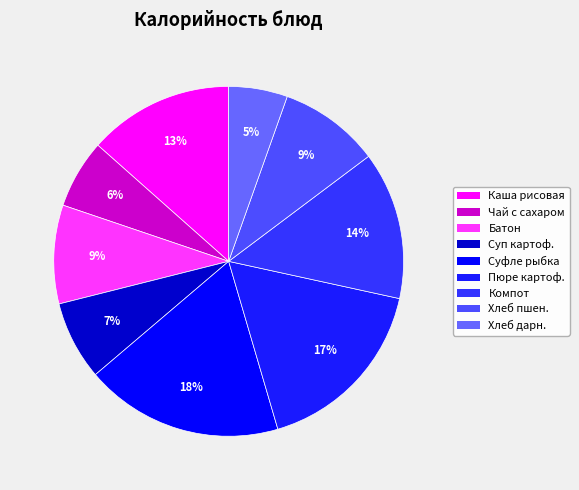

To the nearest percent, what is the average slice percentage?

11%